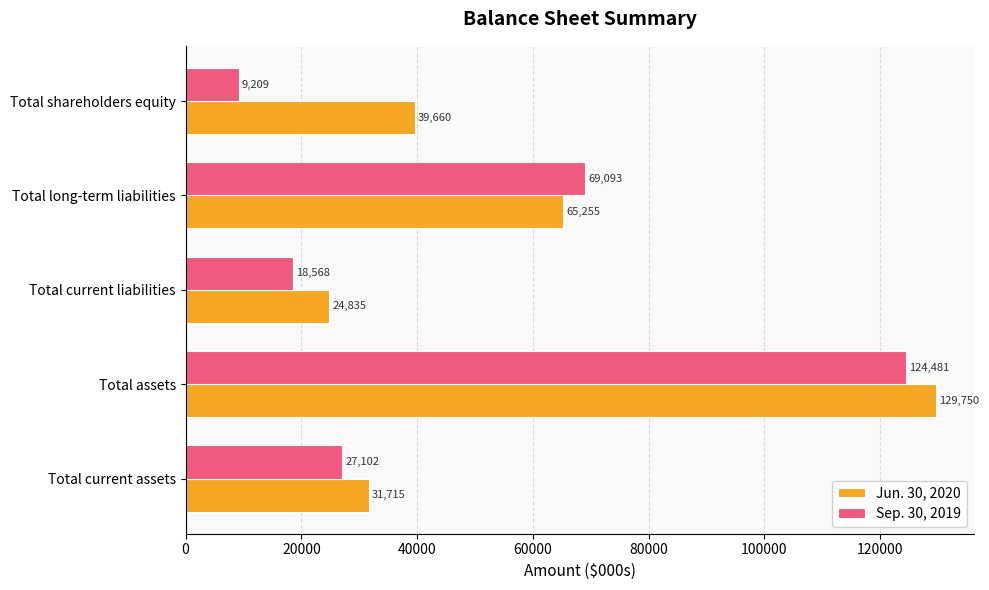

The Jun. 30, 2020 series shows 20502 at Total current assets. True or false?

False